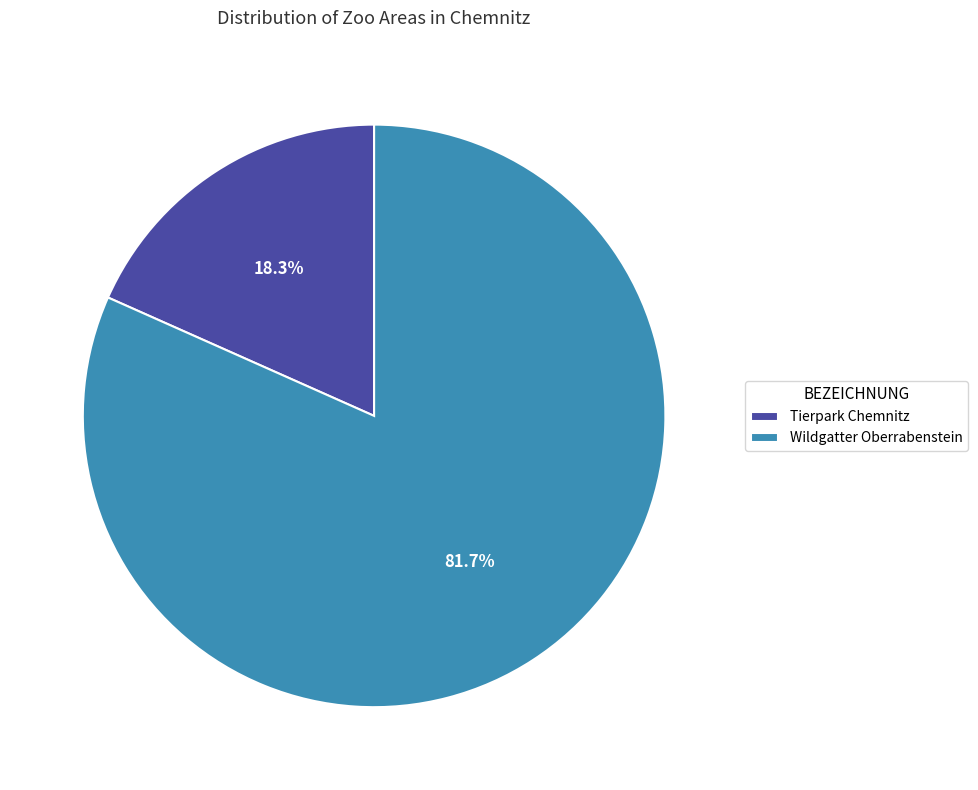

What is the ratio of the value at Tierpark Chemnitz to the value at Wildgatter Oberrabenstein?

0.2